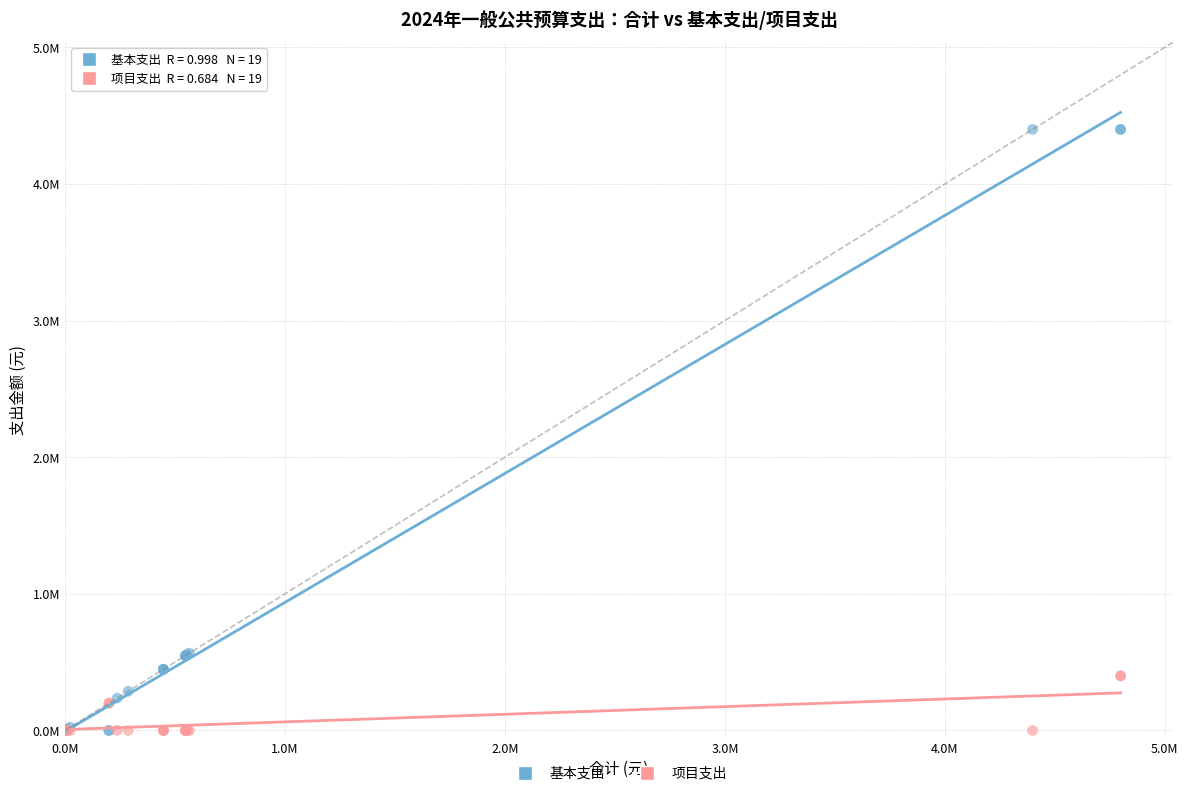

What are all the series names shown in the legend?

基本支出, 项目支出